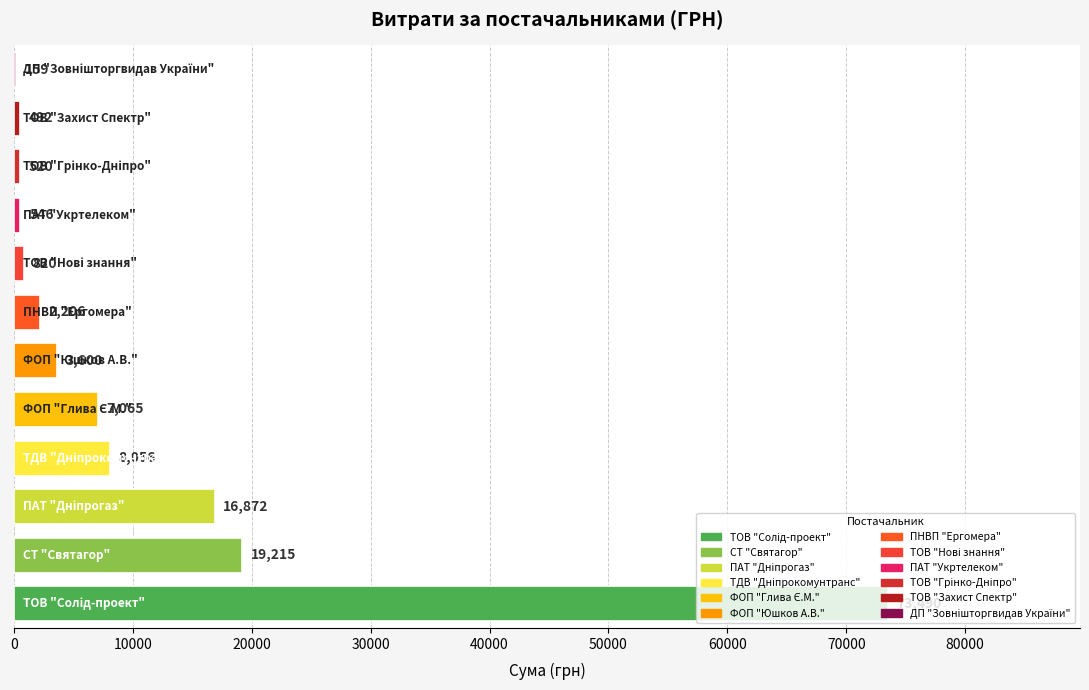

What is the greatest value displayed?

73490.0